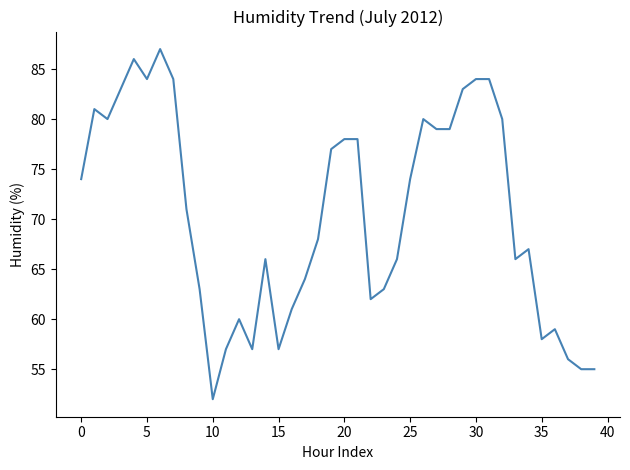

Reading right to left, transcribe all the data shown in this chart.

55	55	56	59	58	67	66	80	84	84	83	79	79	80	74	66	63	62	78	78	77	68	64	61	57	66	57	60	57	52	63	71	84	87	84	86	83	80	81	74